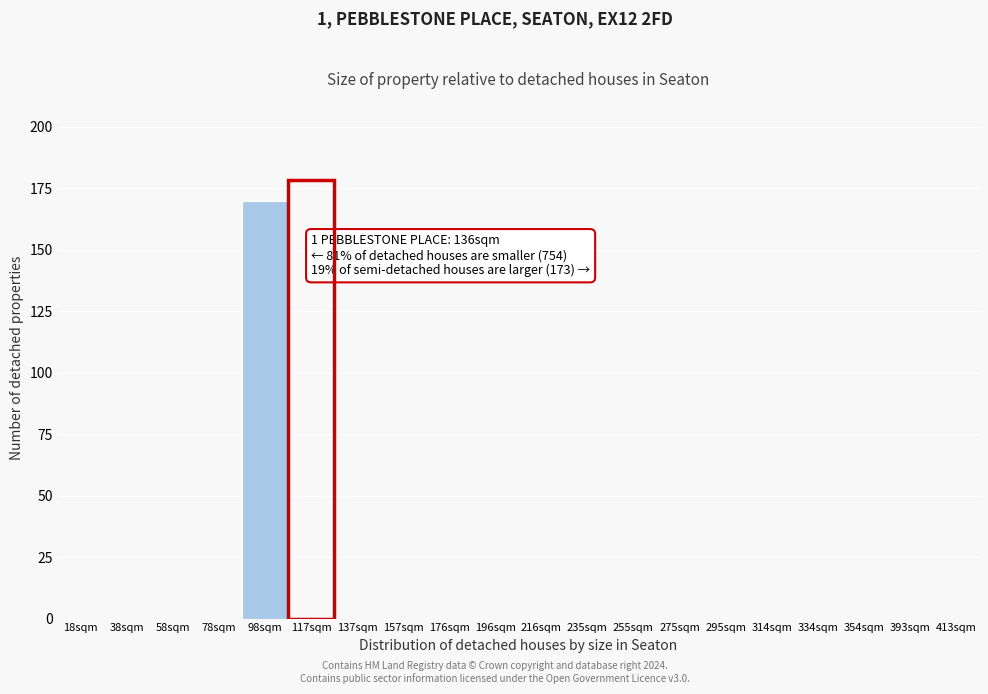

Reading left to right, list all the values displayed in this chart.

18sqm=0	38sqm=0	58sqm=0	78sqm=0	98sqm=170	117sqm=0	137sqm=0	157sqm=0	176sqm=0	196sqm=0	216sqm=0	235sqm=0	255sqm=0	275sqm=0	295sqm=0	314sqm=0	334sqm=0	354sqm=0	393sqm=0	413sqm=0